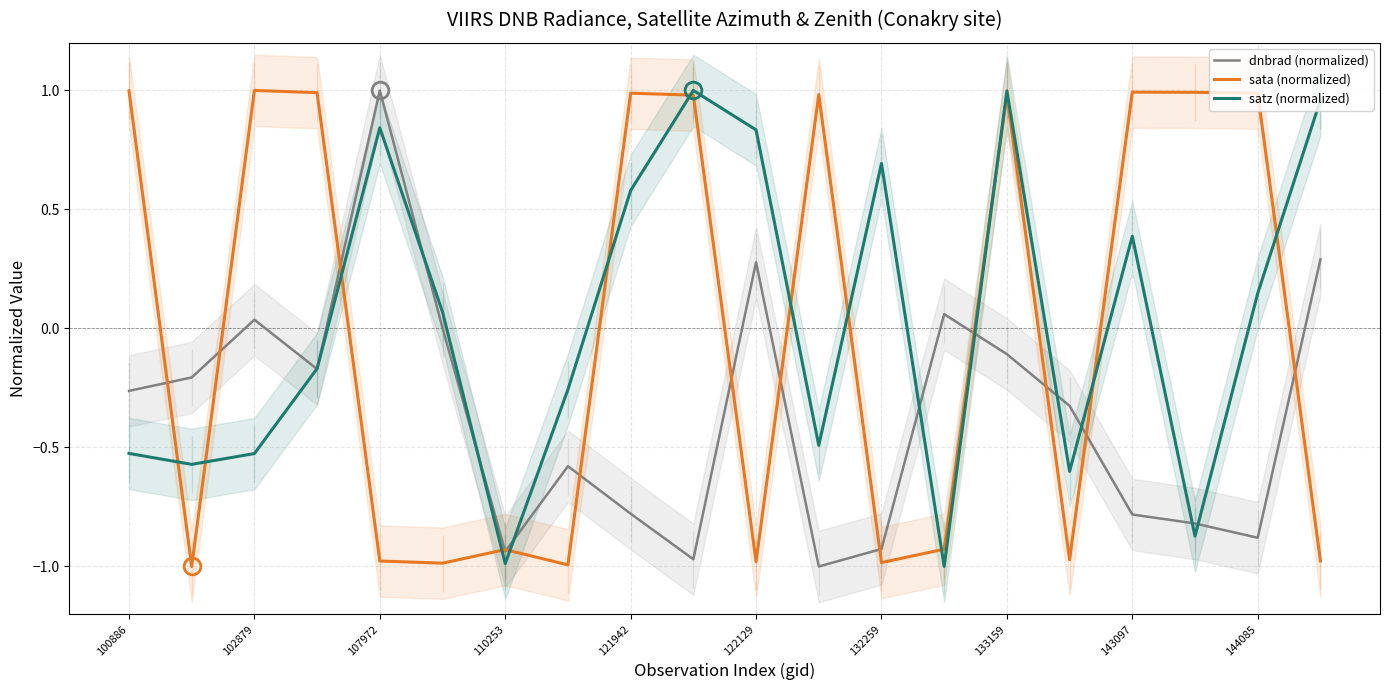

How many positive values does the dnbrad (normalized) series have?

6